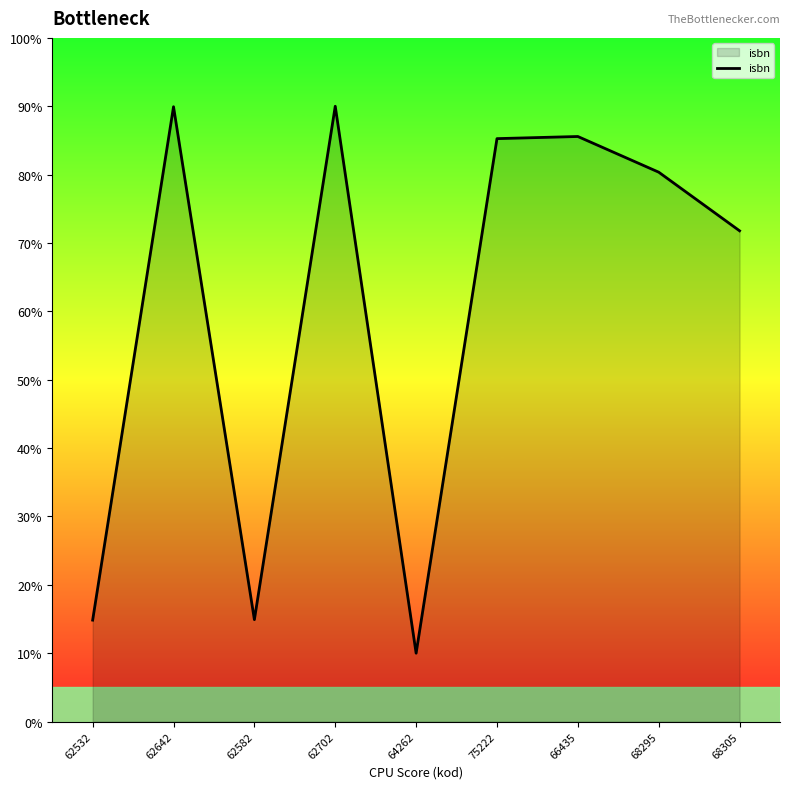

What is the average value?

60.3